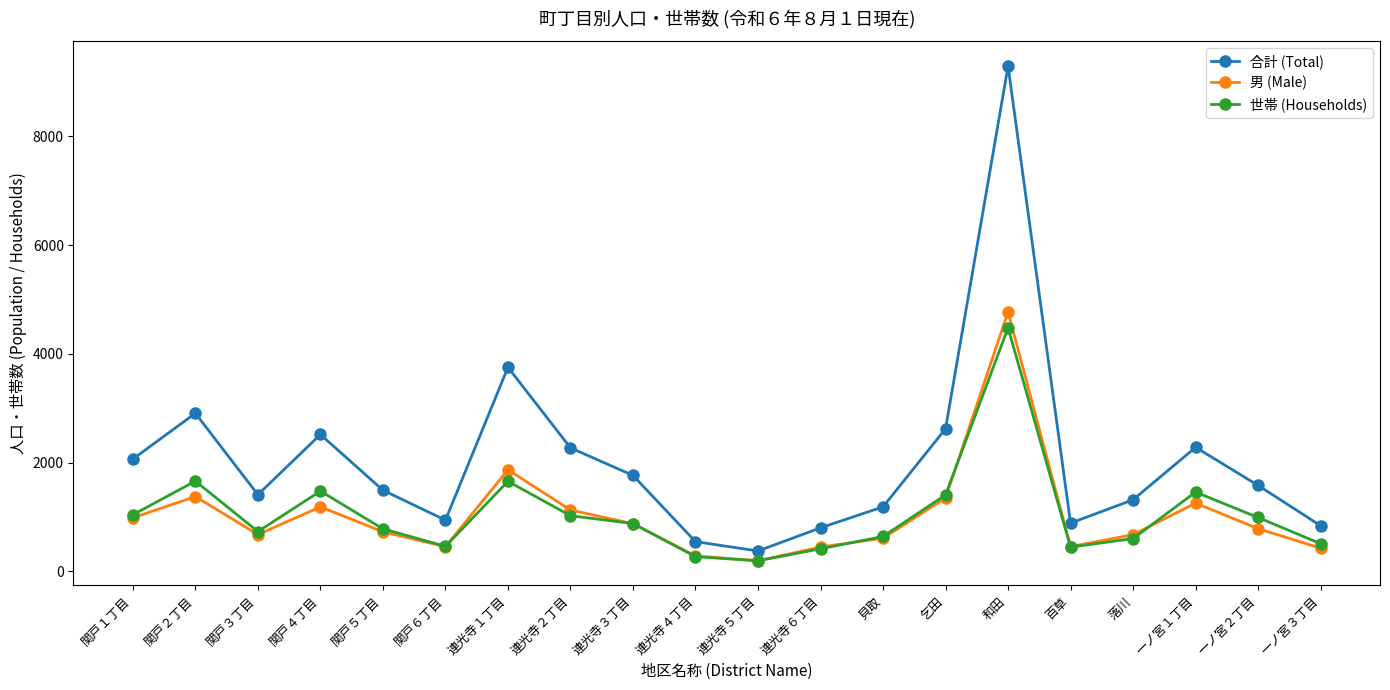

Which series changed the most between 関戸６丁目 and 乞田?

合計 (Total)